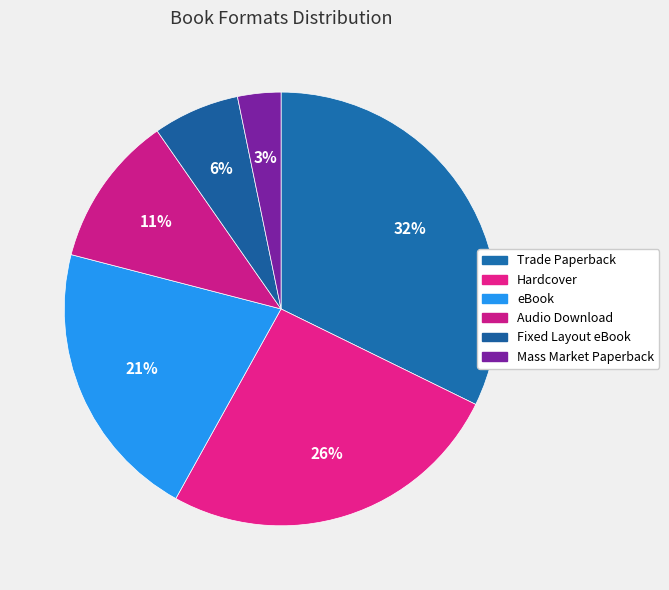

Which has a higher value, Mass Market Paperback or Trade Paperback?

Trade Paperback